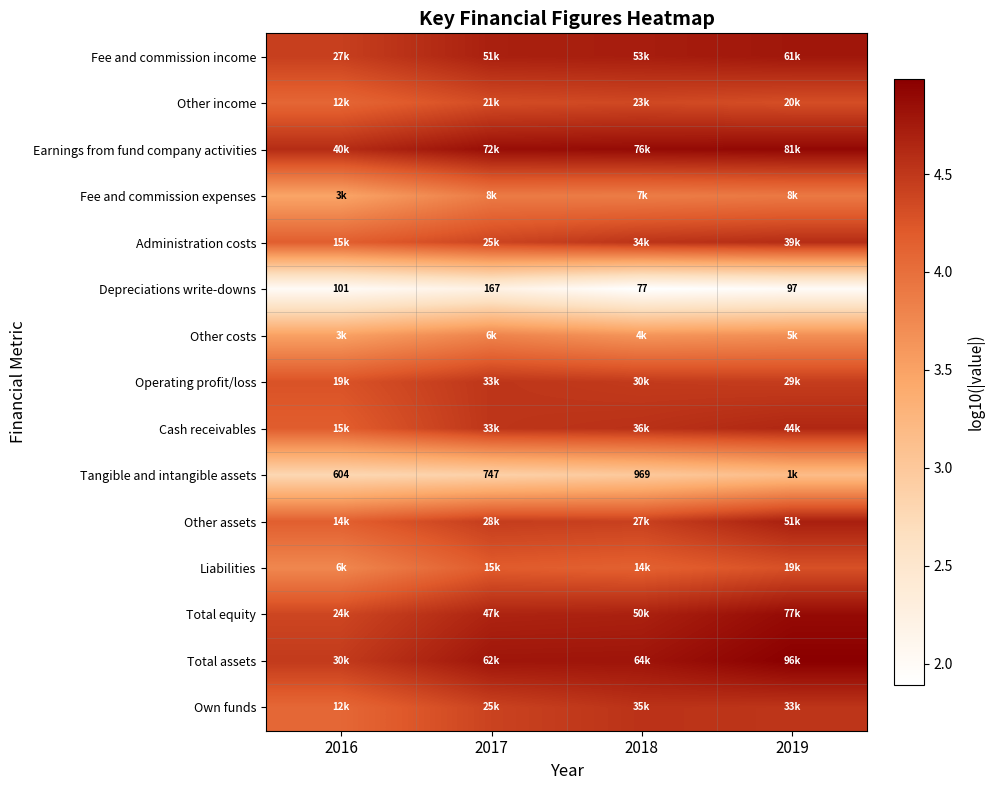

Which category has the highest value in the Cash receivables series?

2019